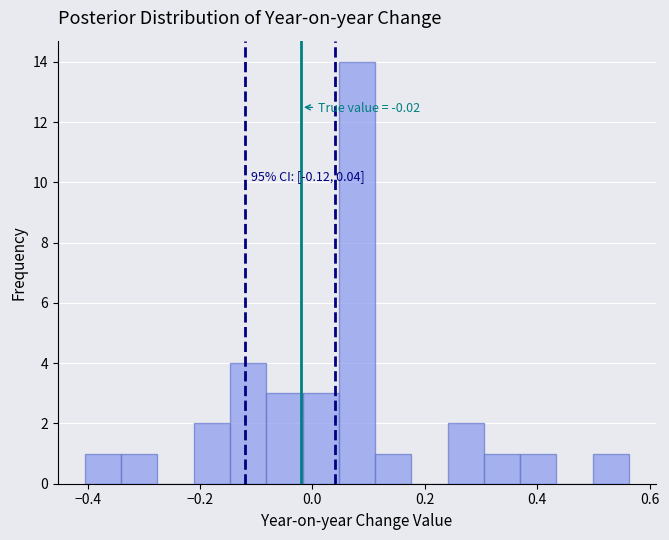

Around what value on the x-axis is the tallest bar? Give the approximate position of its centre, as read against the axis.

0.08